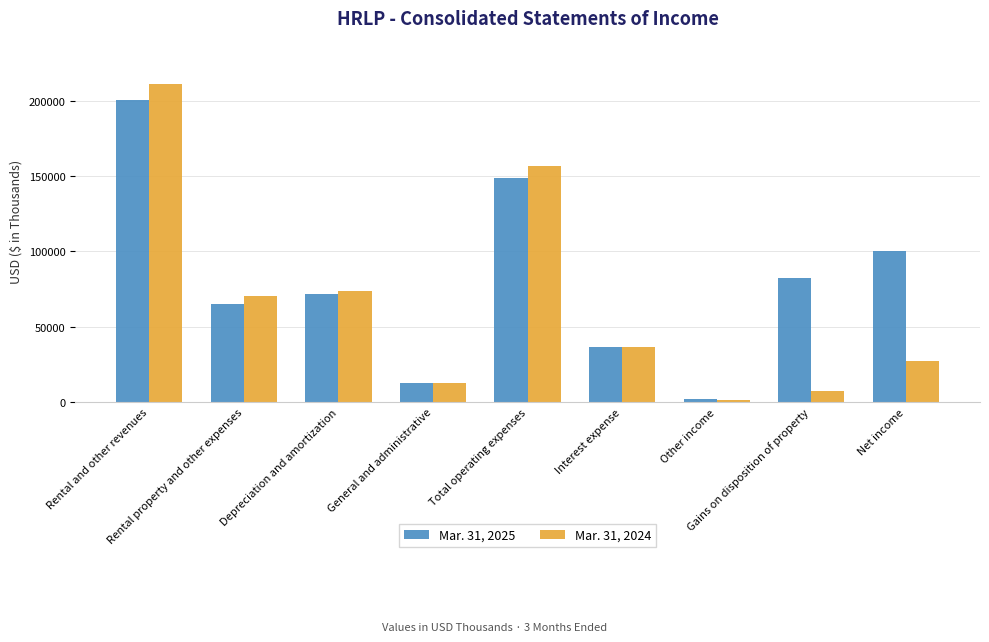

Where does the Mar. 31, 2025 series first go above 71405?

Rental and other revenues